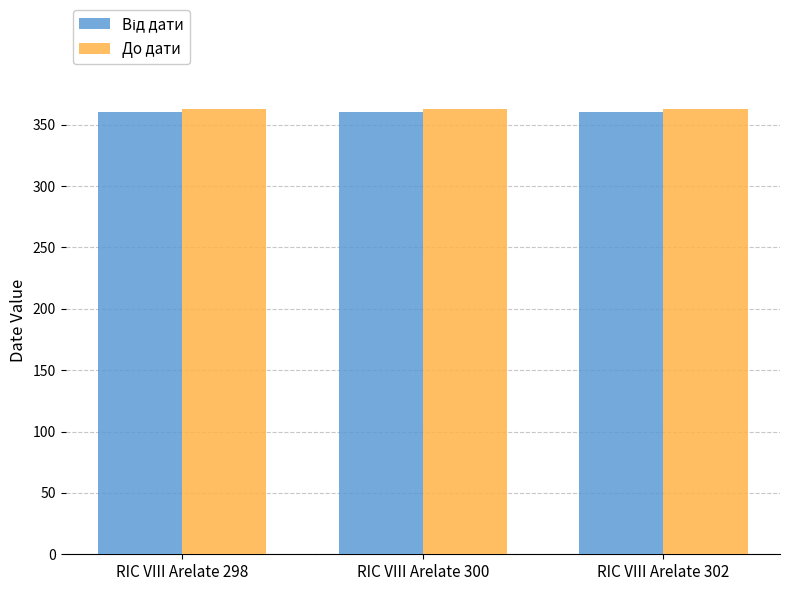

The value of До дати at RIC VIII Arelate 302 is 363. True or false?

True